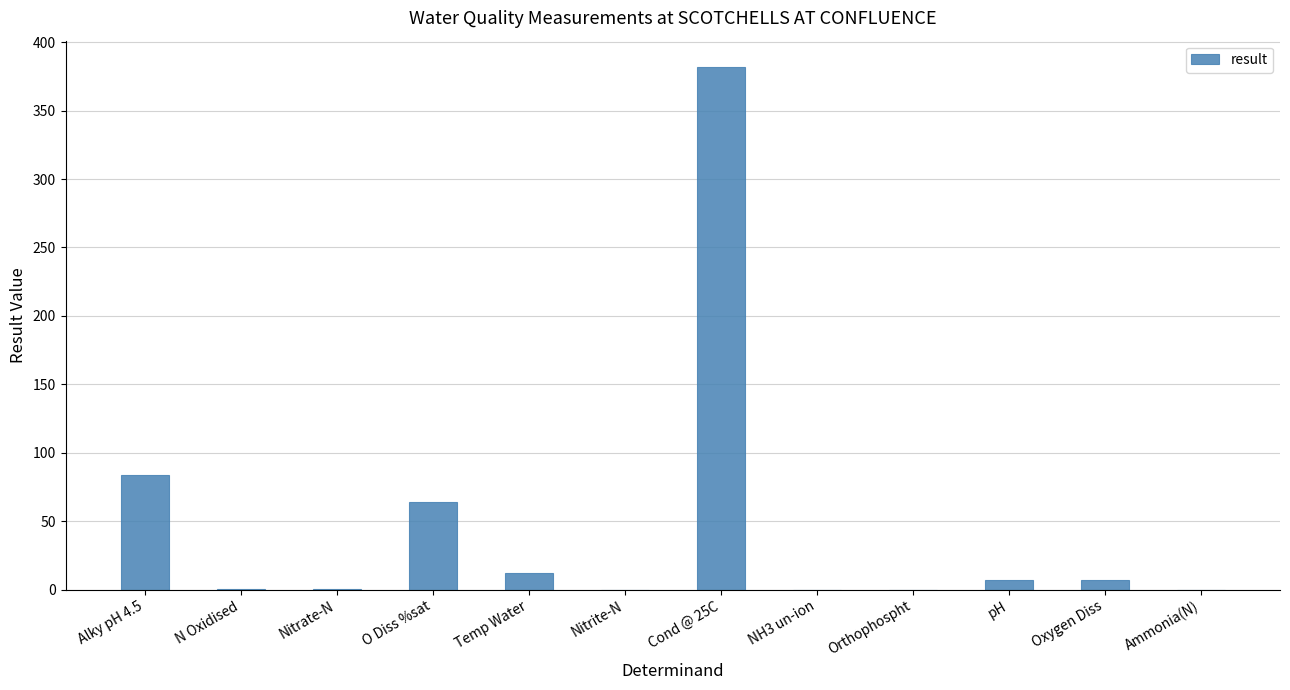

Where does the data first go above 6?

Alky pH 4.5